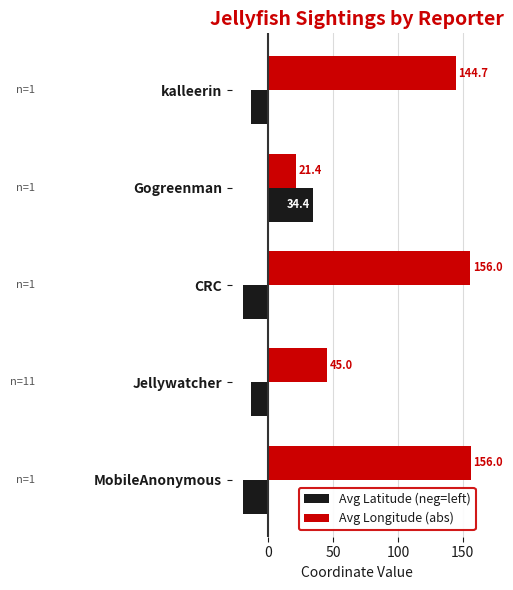

What is the maximum value for Avg Longitude (abs)?

156.0